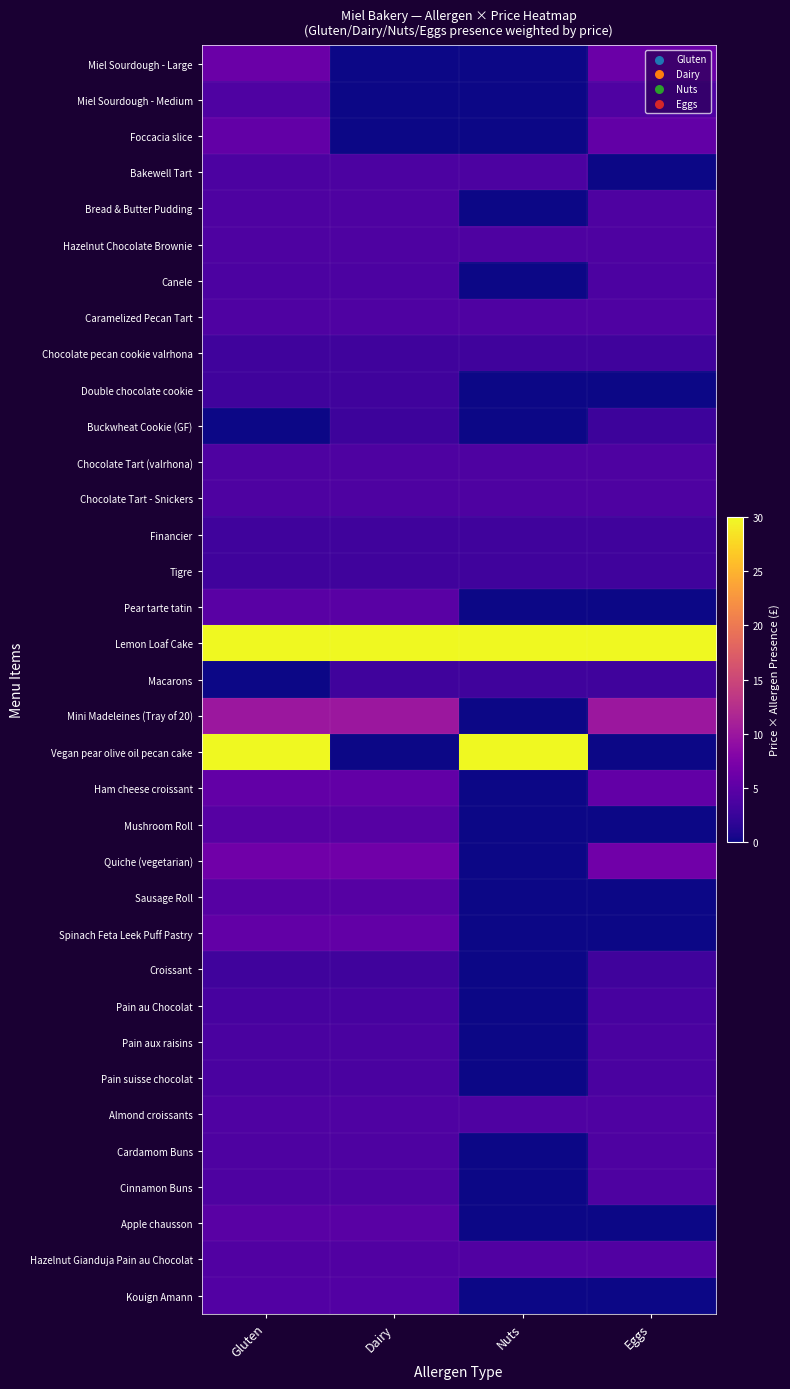

Which series has the widest spread of values?

Vegan pear olive oil pecan cake